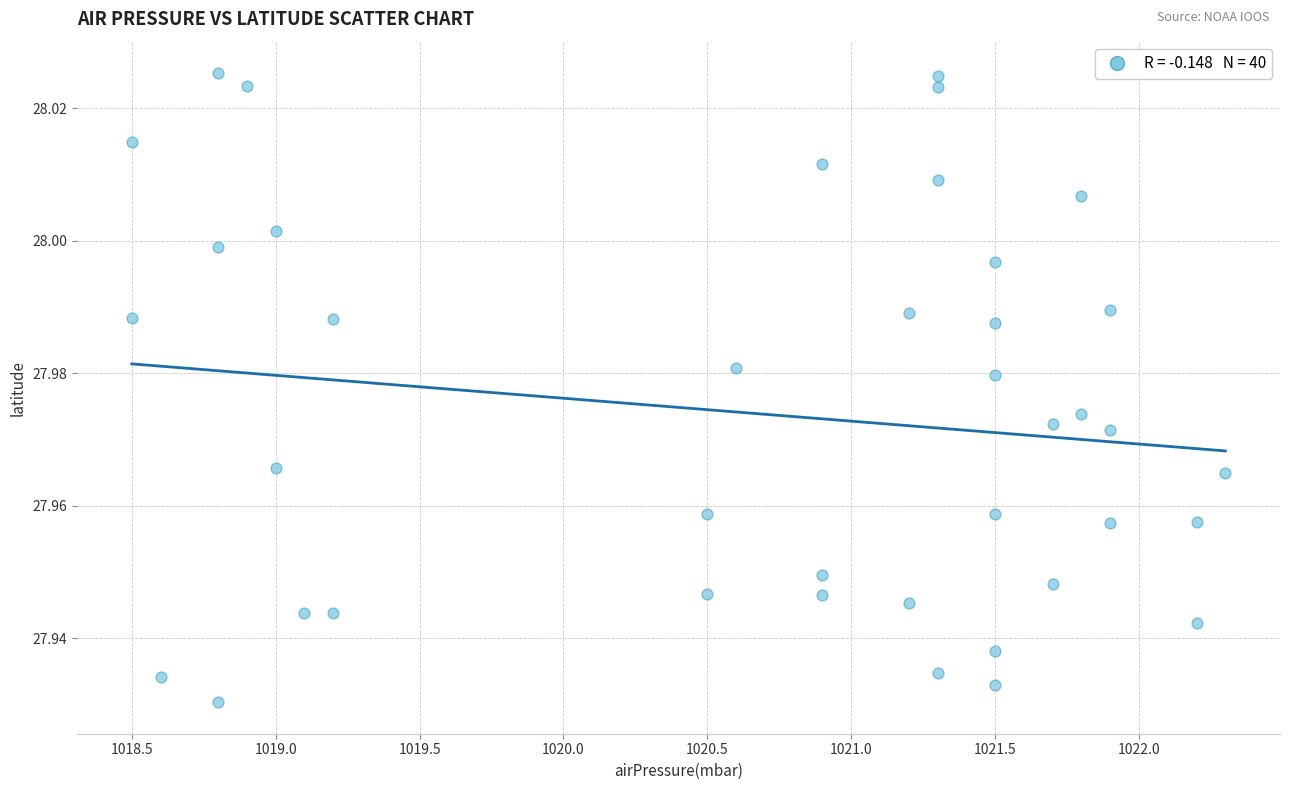

What is the range of X values (max minus min)?

3.8